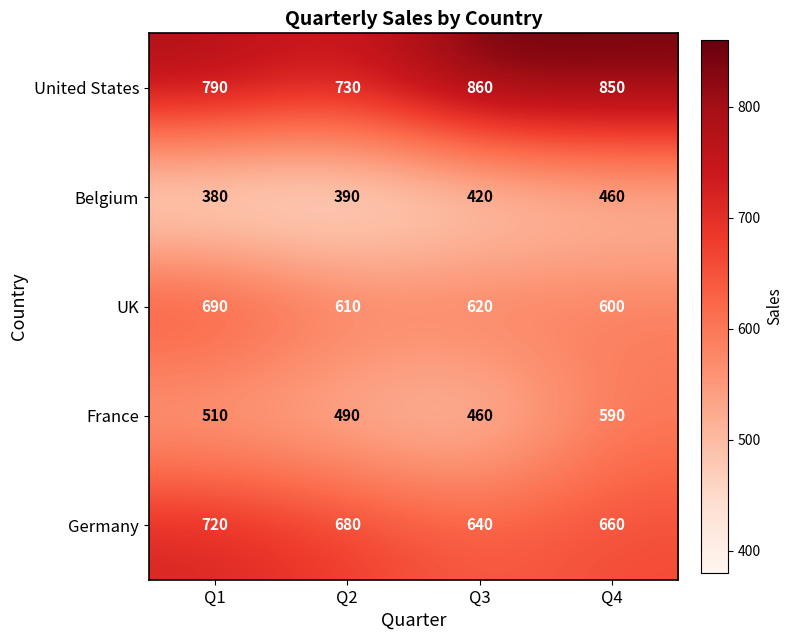

At which label is Germany closest to 680?

Q2